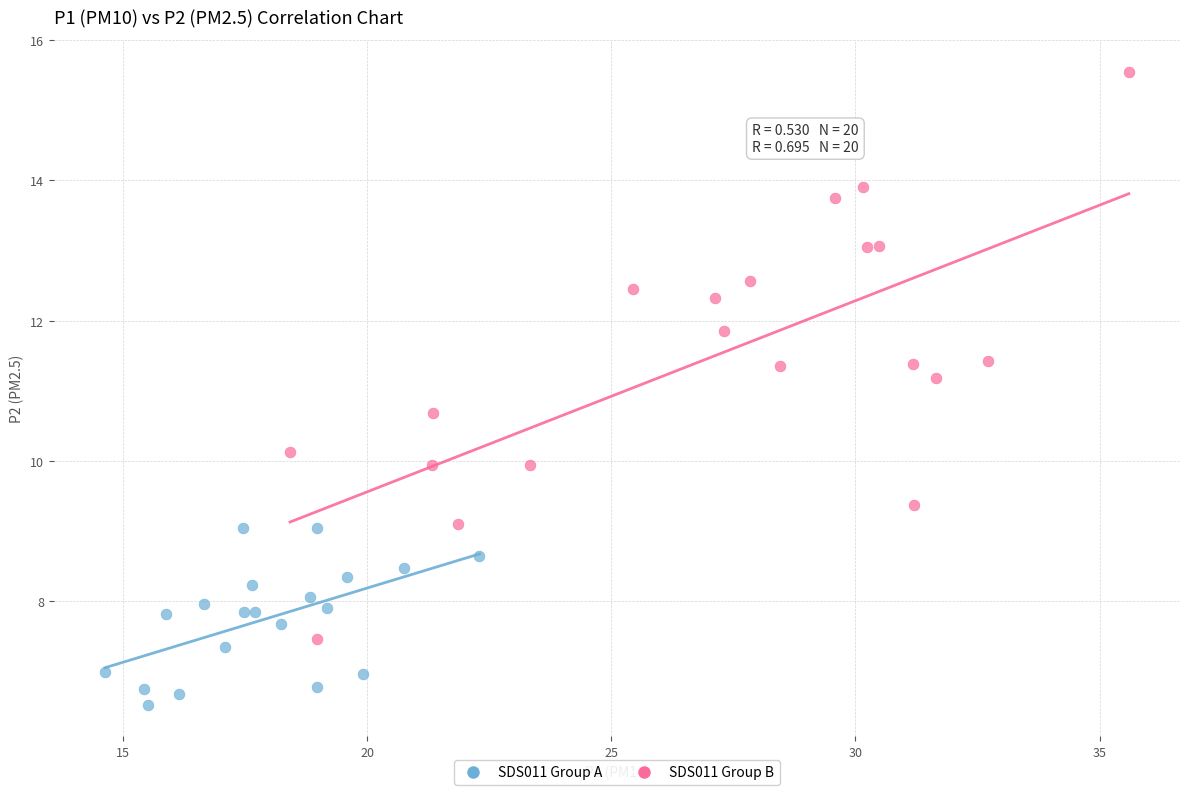

Which series contains the lowest Y value?

SDS011 Group A